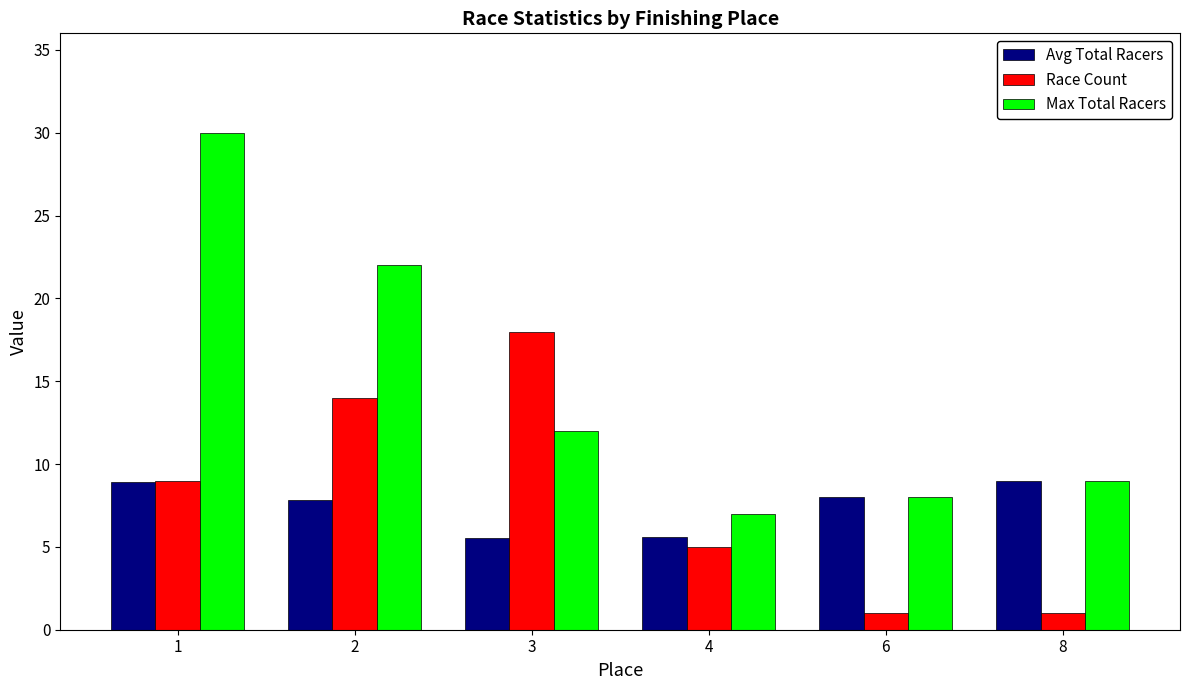

What is the value of the Race Count bar at the 5th from the left?

1.0